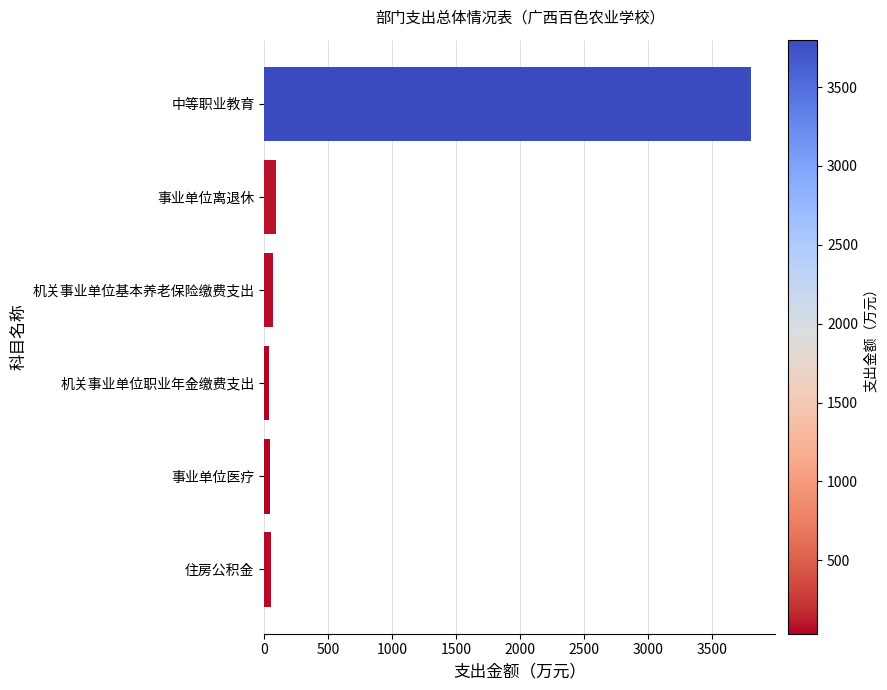

What is the average value?

681.6